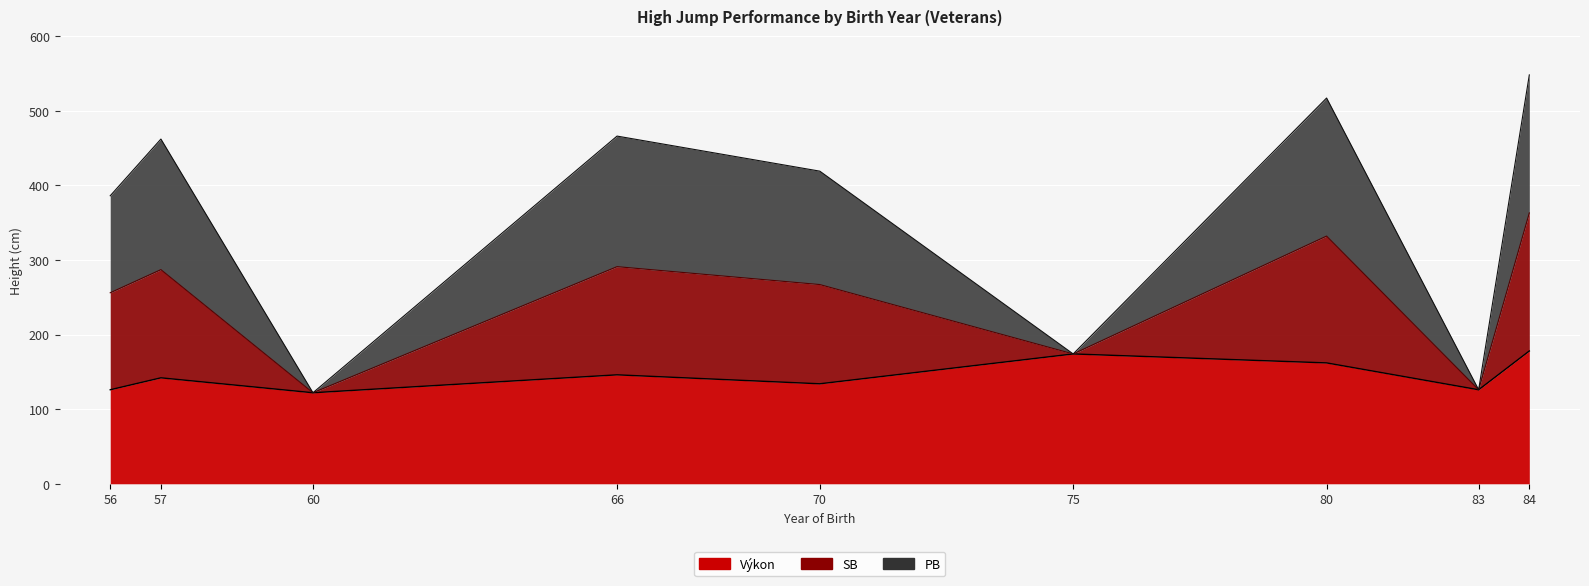

Is the value of SB at 80 greater than the value of Výkon at 80?

Yes